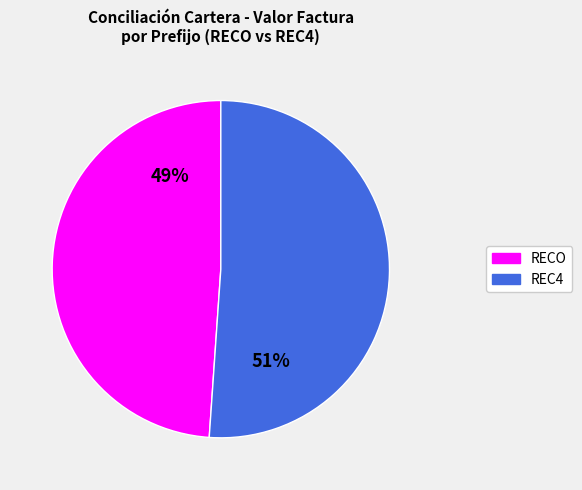

To the nearest percent, what is the average slice percentage?

50%